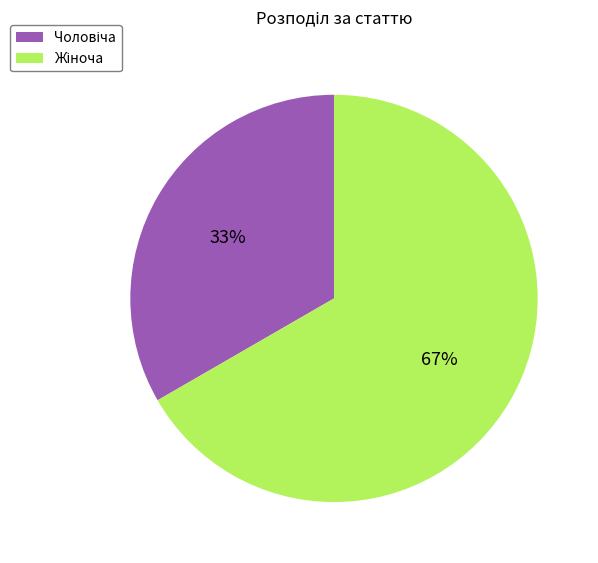

Is there any slice that represents more than half of the pie?

Yes